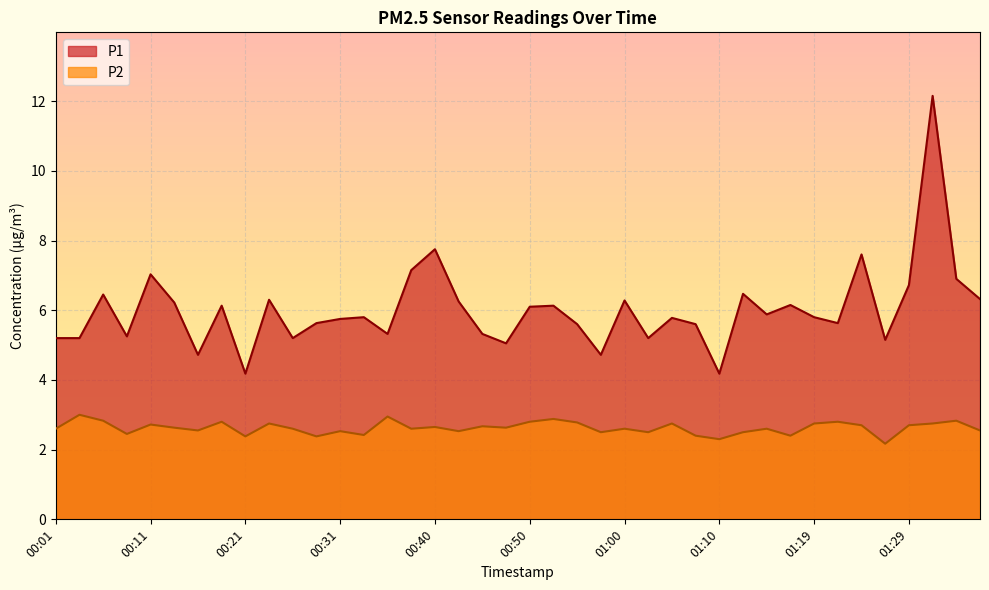

What is the label of the 32nd point from the left?

01:17